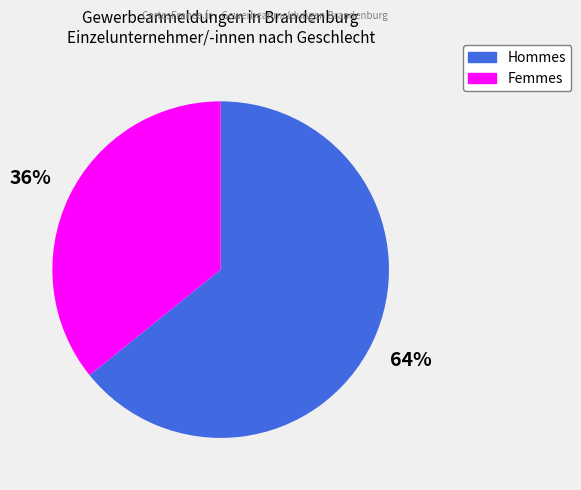

Is there a majority slice in this chart?

Yes